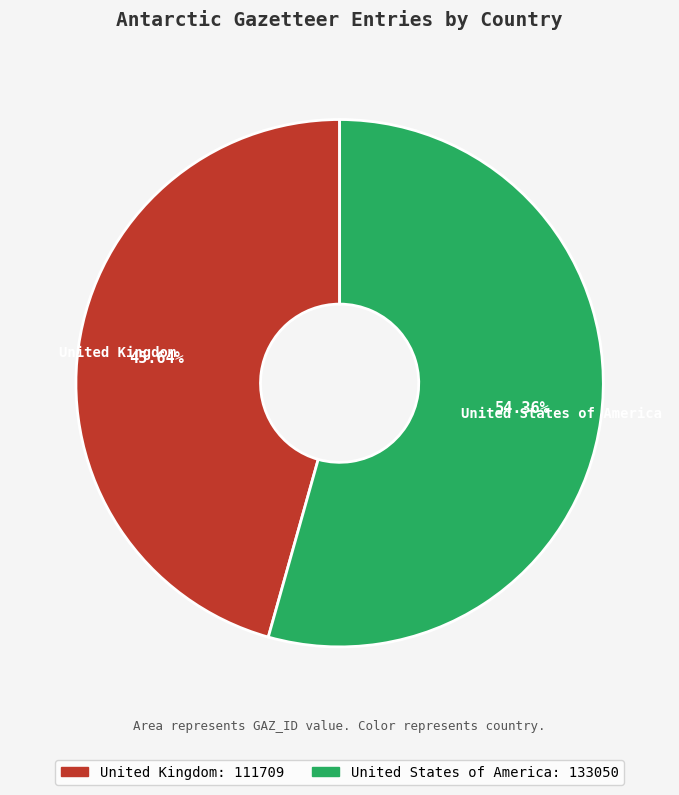

The United States of America slice represents 48% of the pie. True or false?

False